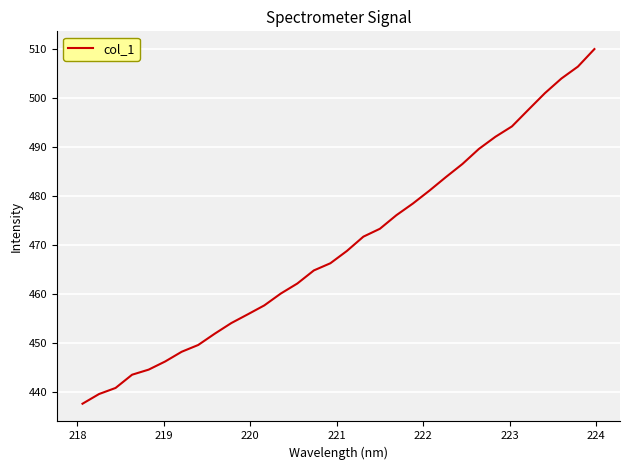

What is the smallest value displayed?

437.7